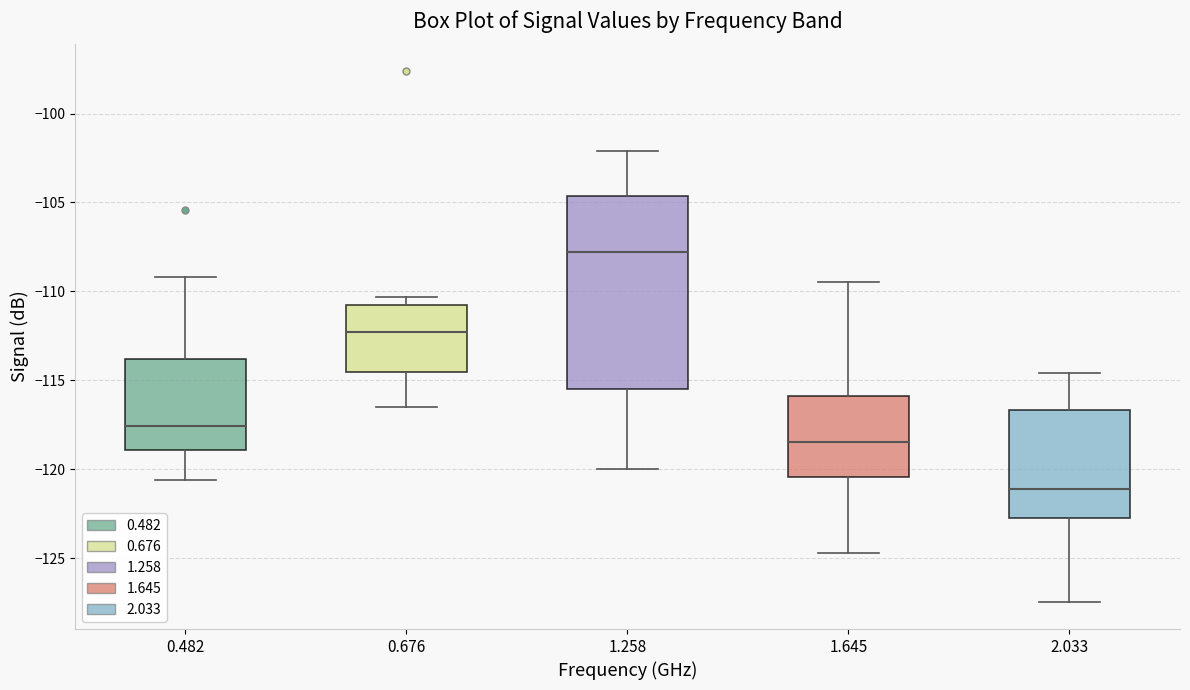

Which box's median line is the lowest?

2.033